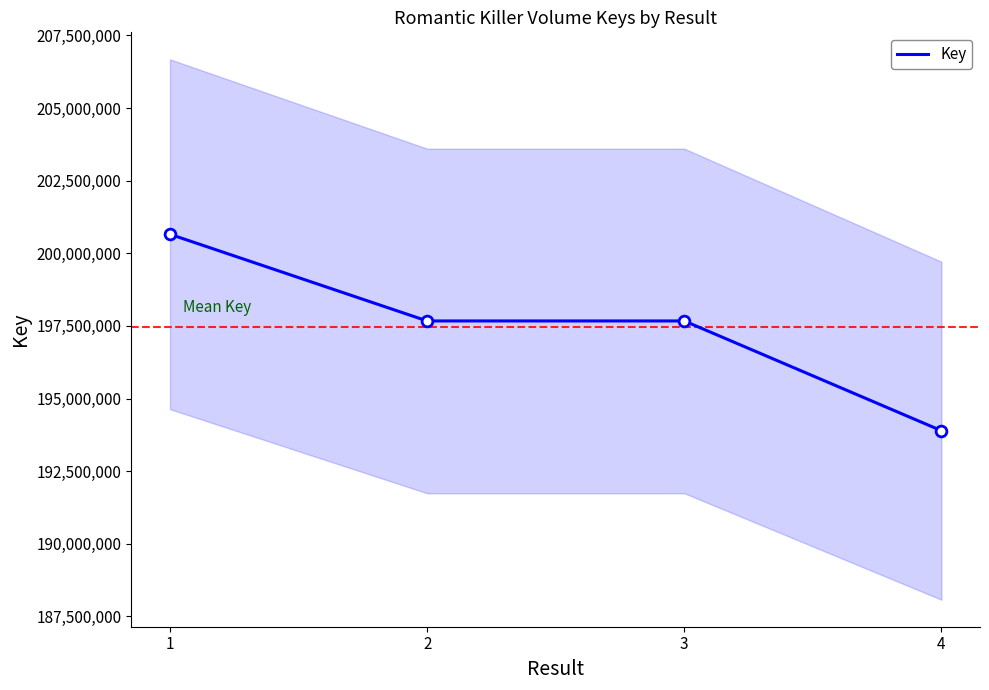

What is the change in value from 1 to 3?

-2983981